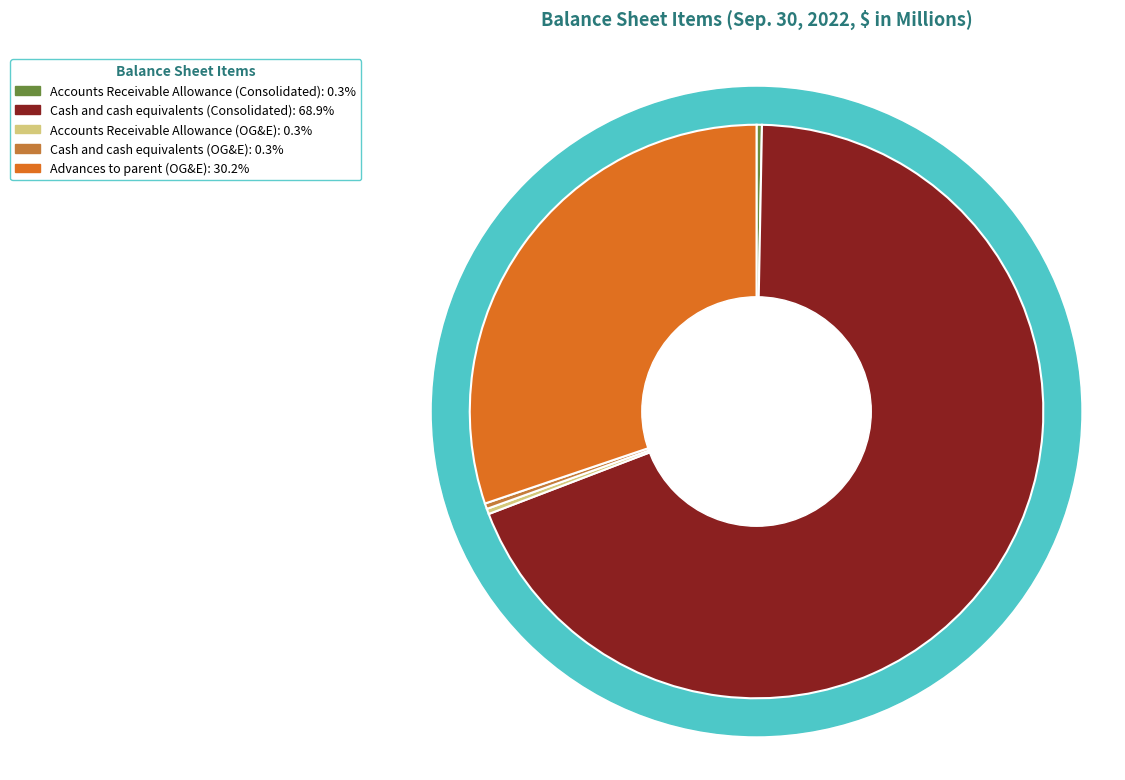

Is there a majority slice in this chart?

Yes